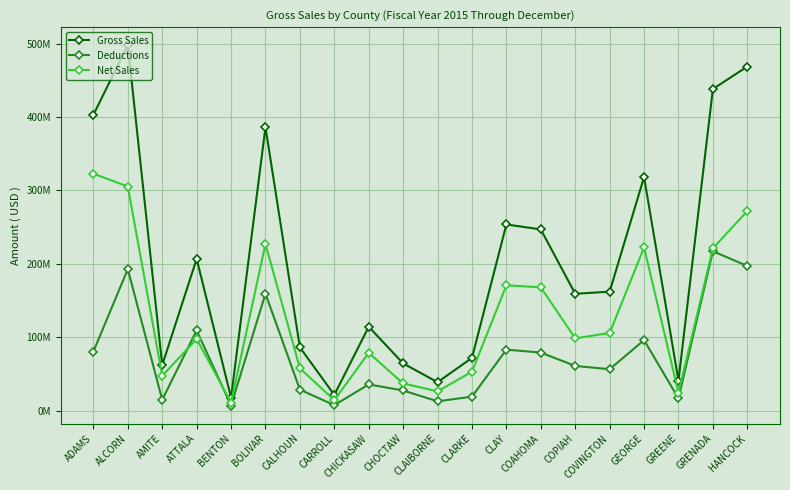

Which series ends up on top after the final intersection of Net Sales and Deductions?

Net Sales